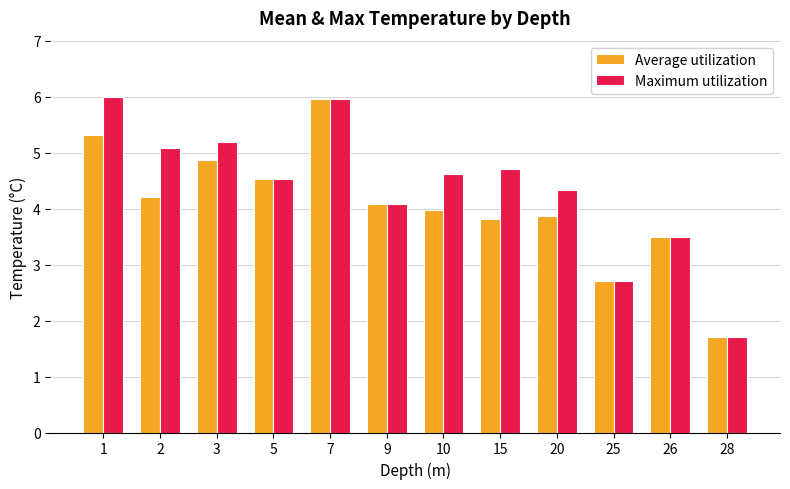

Reading left to right, extract all data points from this chart.

Average utilization: 1=5.3	2=4.2	3=4.9	5=4.5	7=6.0	9=4.1	10=4.0	15=3.8	20=3.9	25=2.7	26=3.5	28=1.7
Maximum utilization: 1=6.0	2=5.1	3=5.2	5=4.5	7=6.0	9=4.1	10=4.6	15=4.7	20=4.3	25=2.7	26=3.5	28=1.7